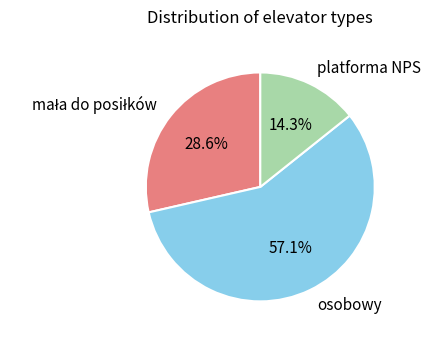

What is the ratio of the value at platforma NPS to the value at osobowy?

0.3